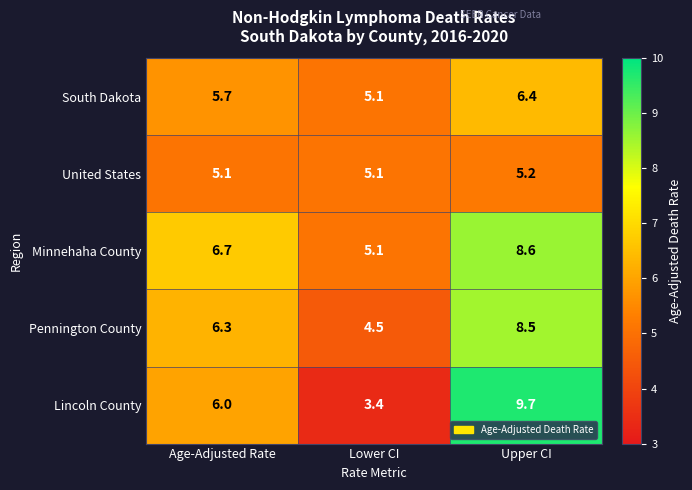

Rank the series by their maximum value, from lowest to highest.

United States, South Dakota, Pennington County, Minnehaha County, Lincoln County